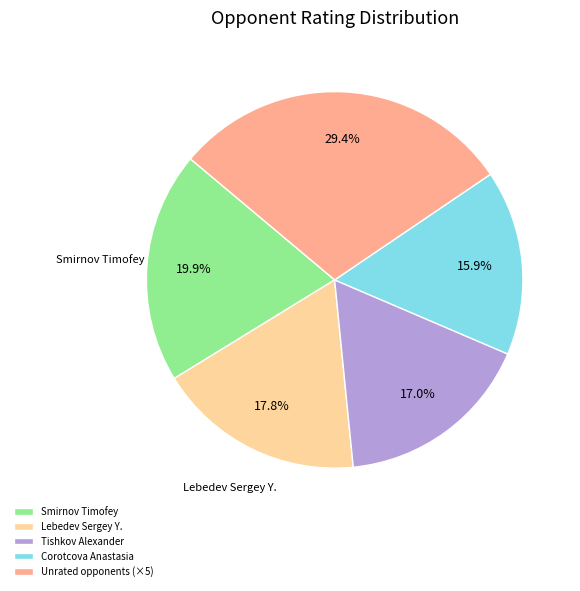

How many segments does this pie chart have?

5